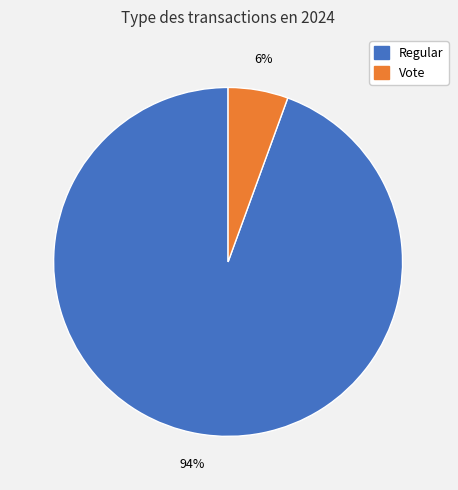

What is the largest slice in the pie chart?

Regular